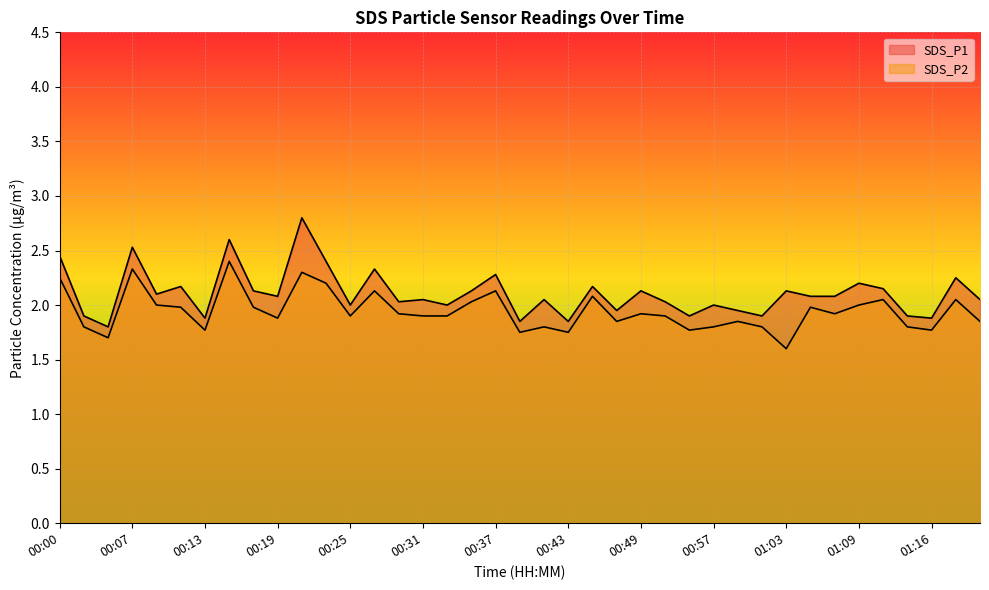

What is the difference between the maximum and second lowest values in the SDS_P1 series?

0.9